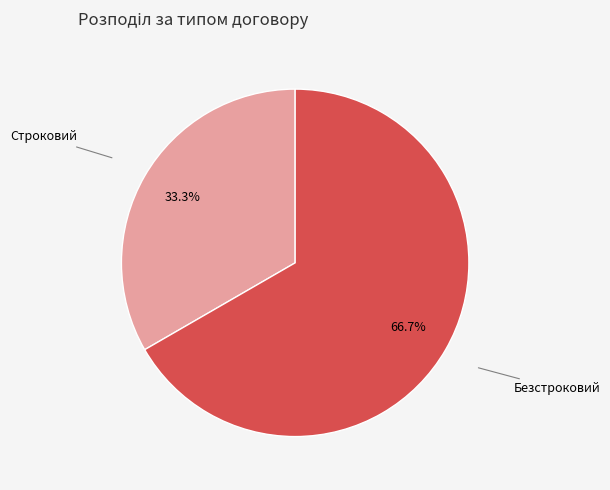

Does any single category account for the majority?

Yes